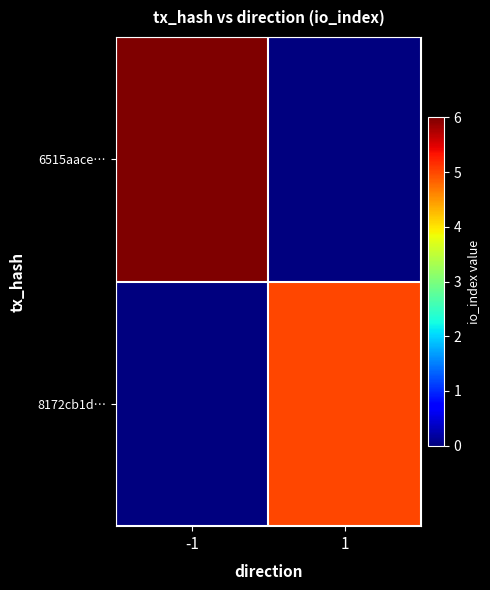

At 1, list the series in order from largest to smallest.

8172cb1d…, 6515aace…